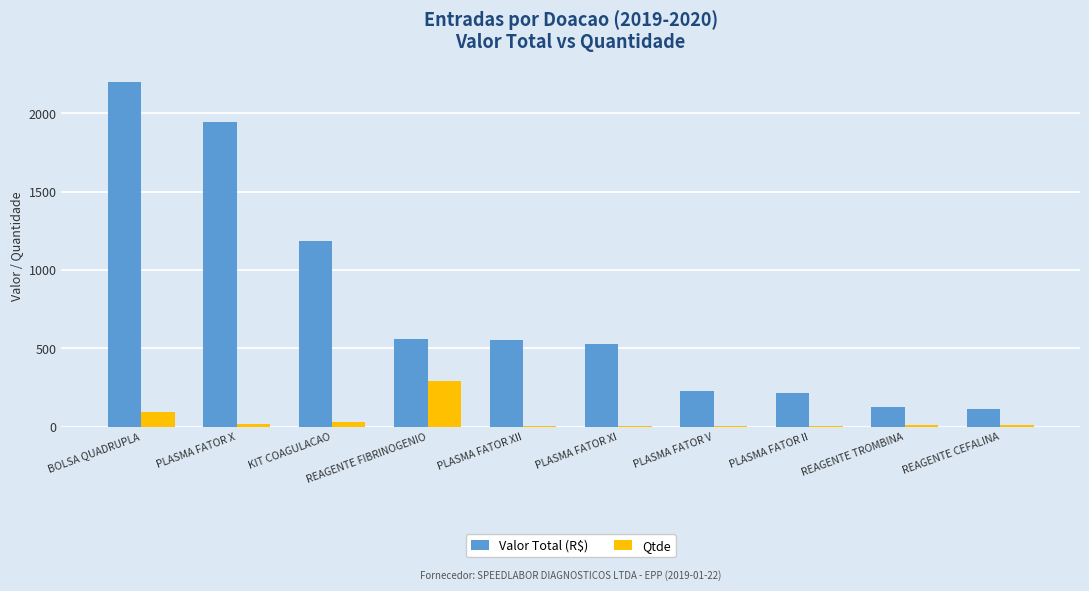

Which series has the largest total across all categories?

Valor Total (R$)